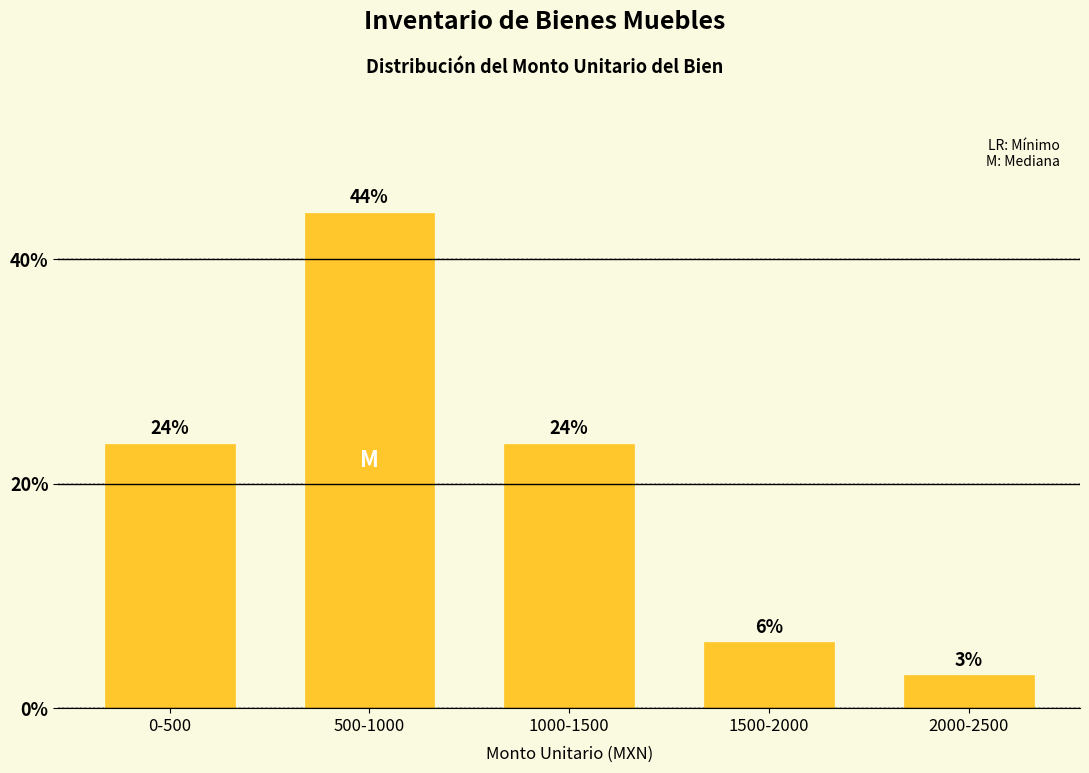

Does the chart contain any negative values?

No